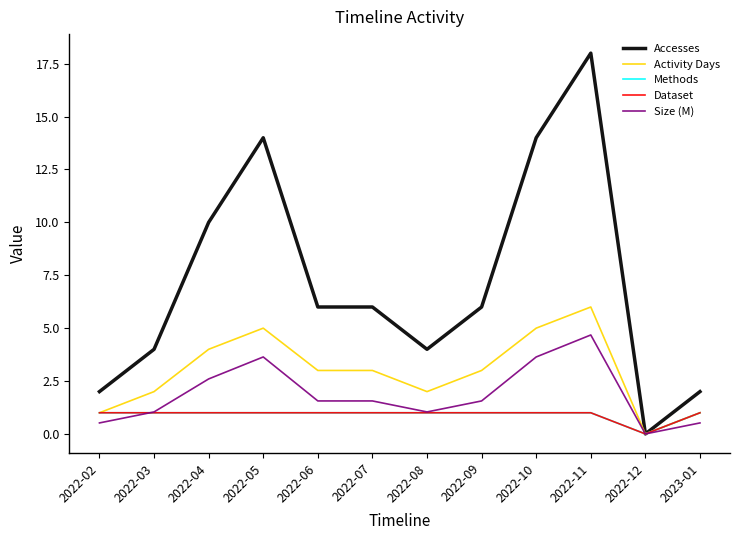

True or false: Size (M) and Activity Days cross at least once.

False